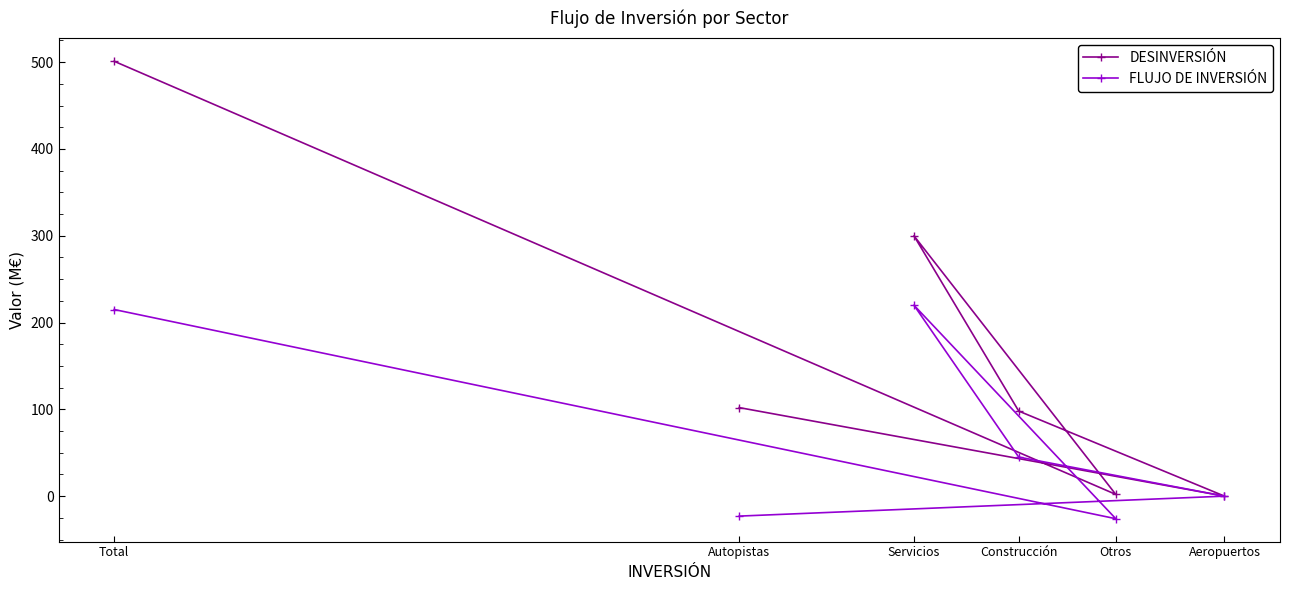

What are all the series names shown in the legend?

DESINVERSIÓN, FLUJO DE INVERSIÓN